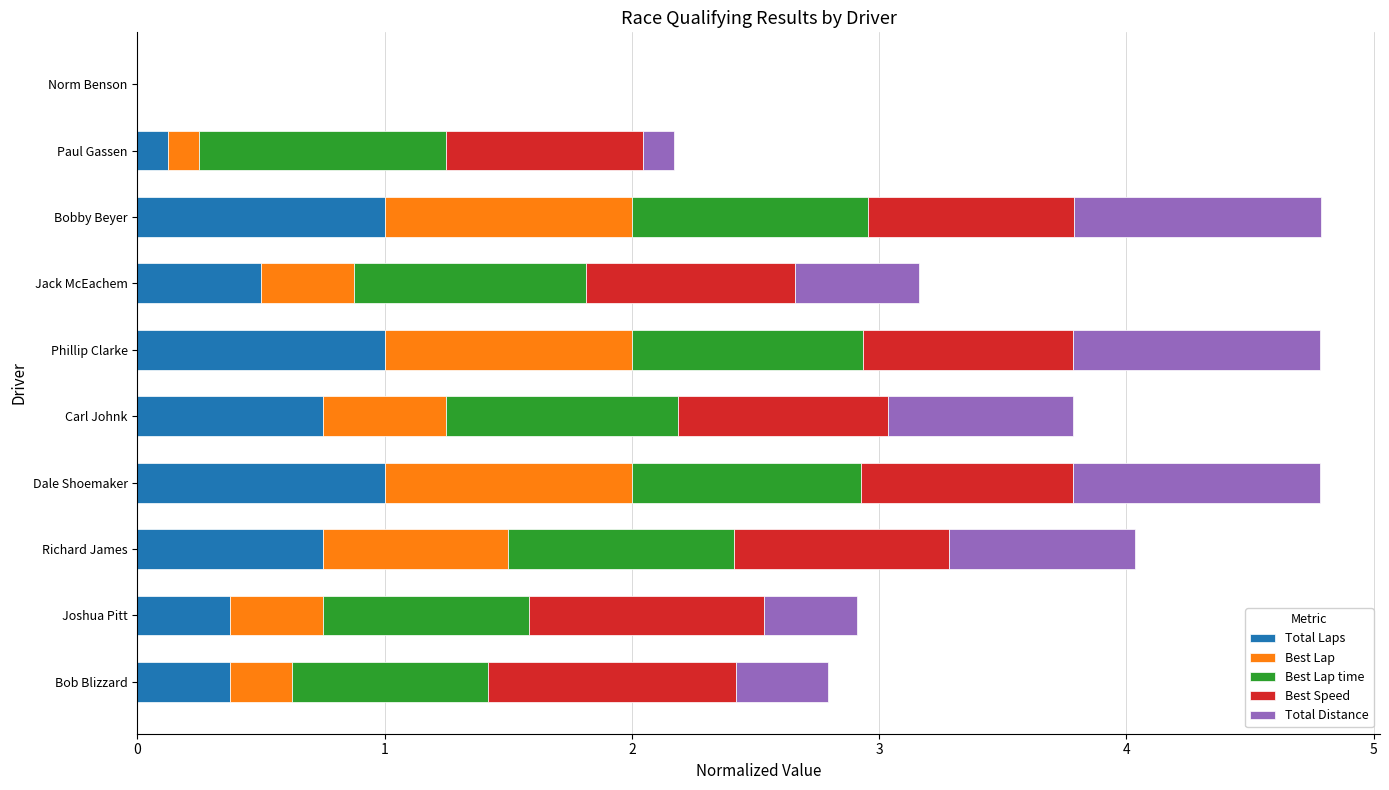

What is the total value across all series at Dale Shoemaker?

4.8